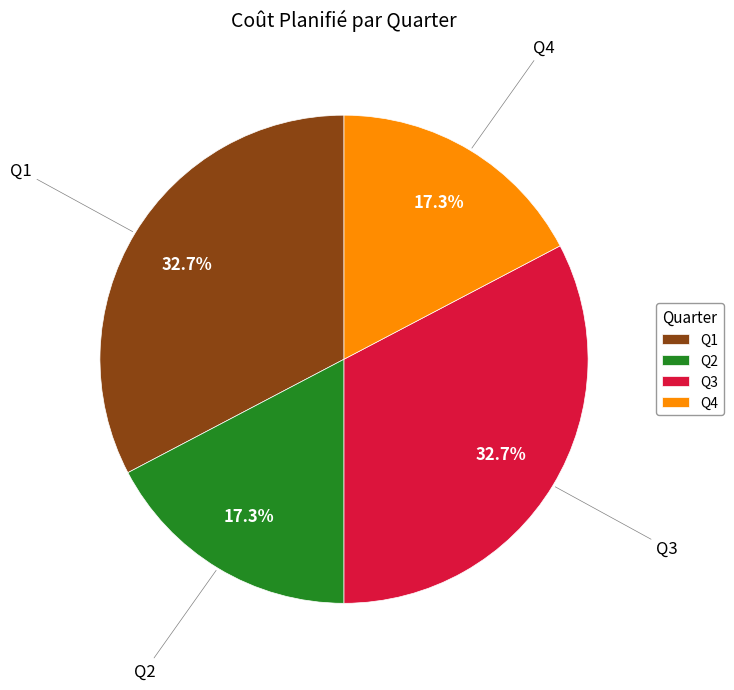

Is it true that Q2 is 11% of the pie?

False